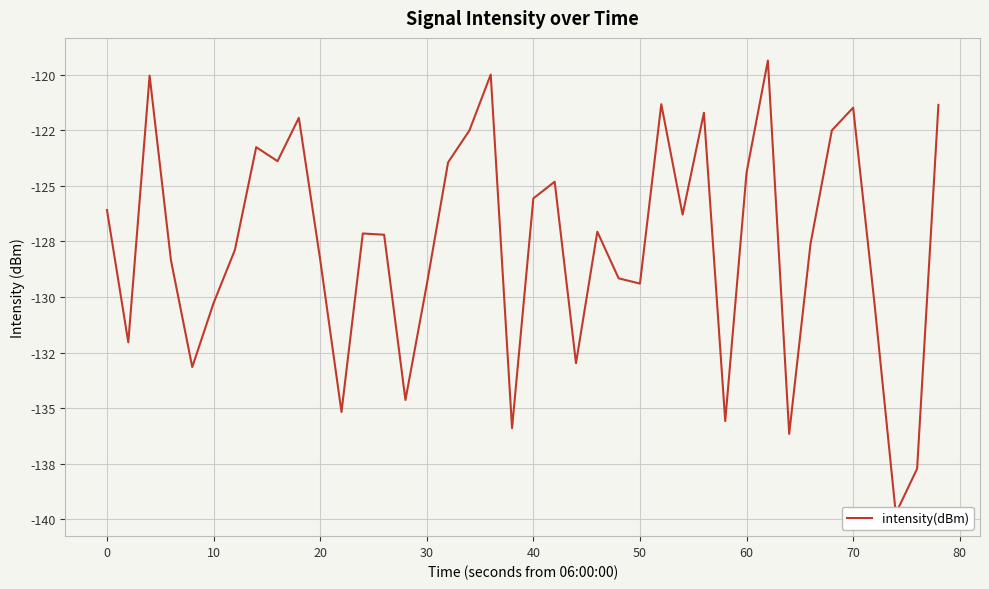

The chart shows a value of -228.5 at 36. True or false?

False